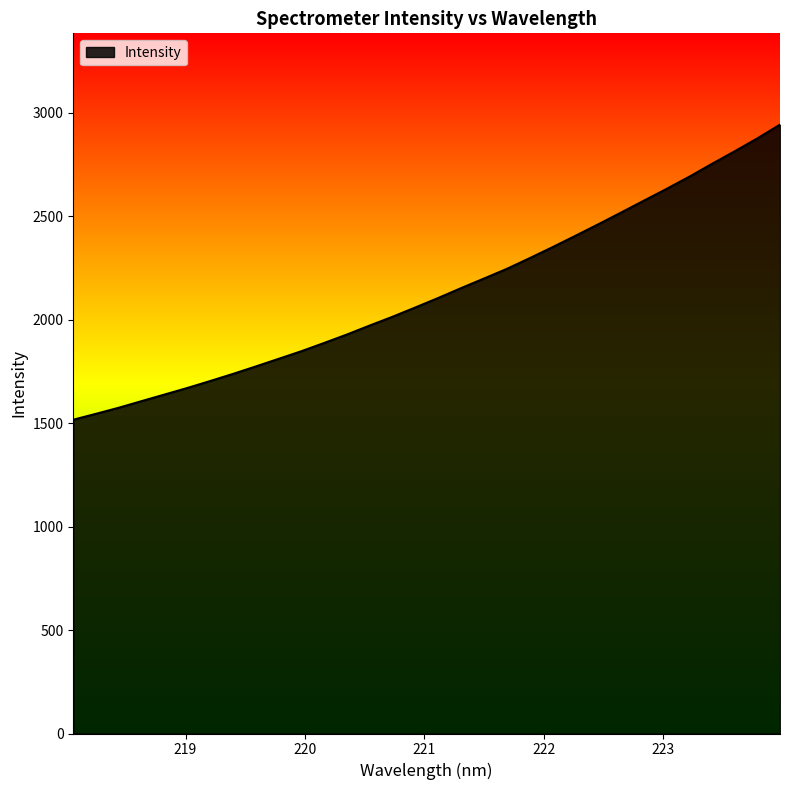

What is the maximum value shown in the chart?

2941.4